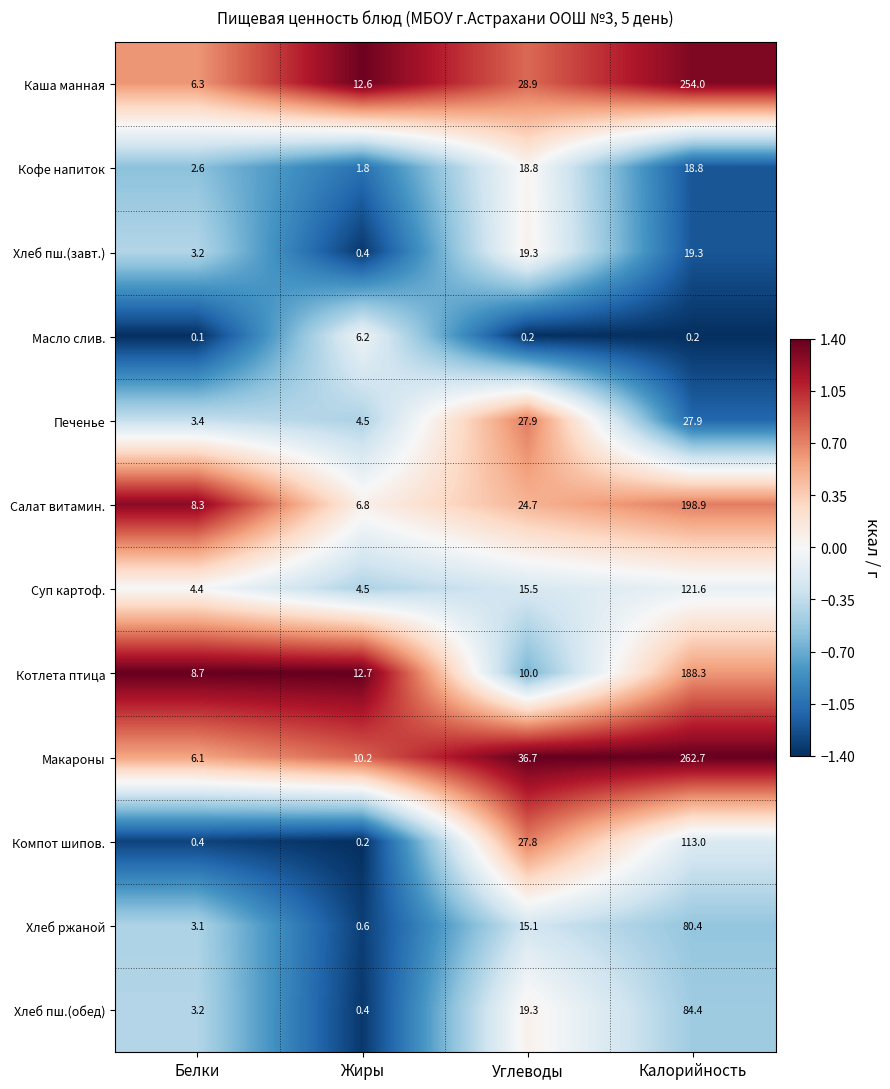

Which series has the largest range (max minus min)?

Макароны